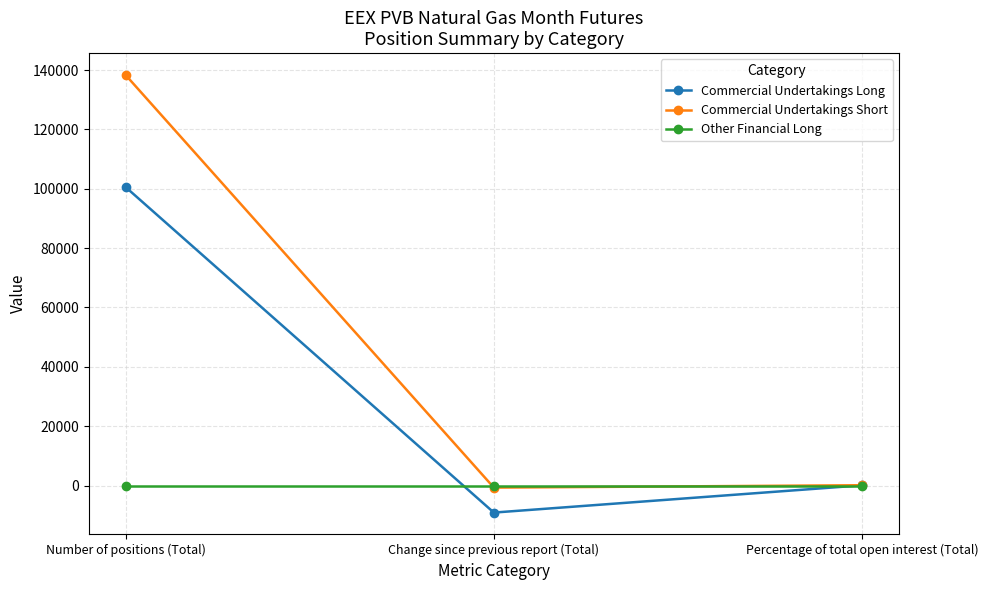

Between Number of positions (Total) and Change since previous report (Total), which series saw the biggest shift?

Commercial Undertakings Short